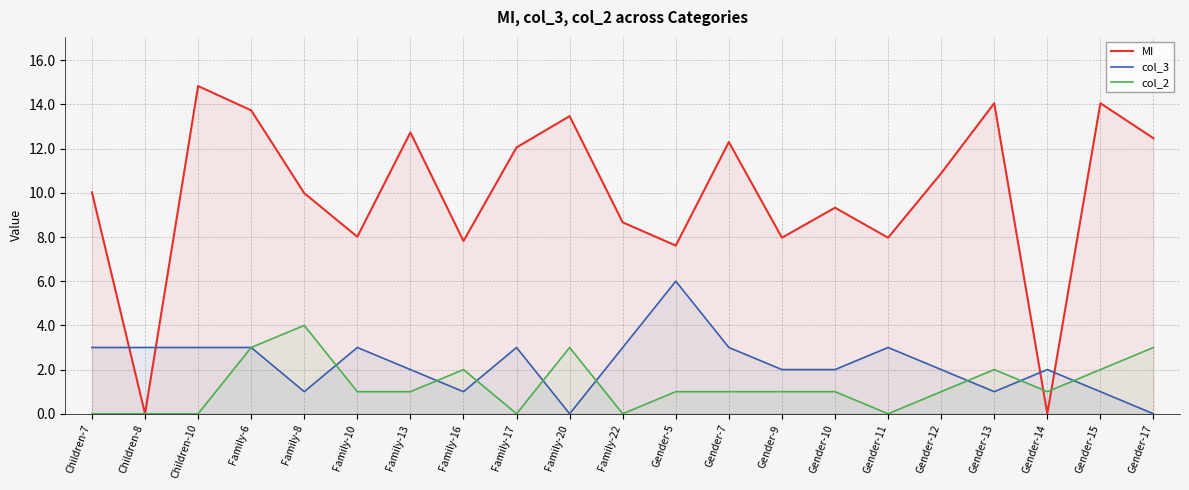

At which label does col_2 first exceed 1?

Family-6